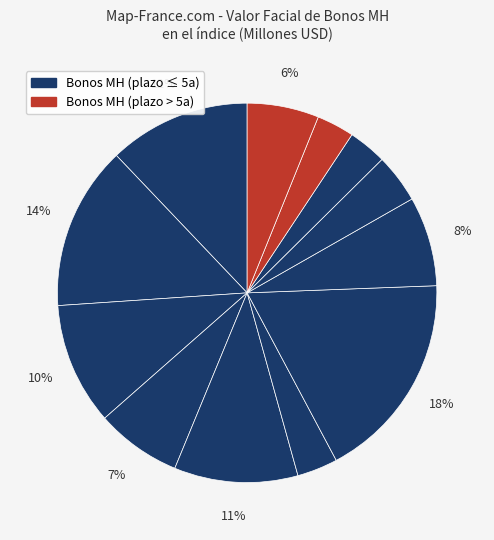

How many slices are in this pie chart?

12